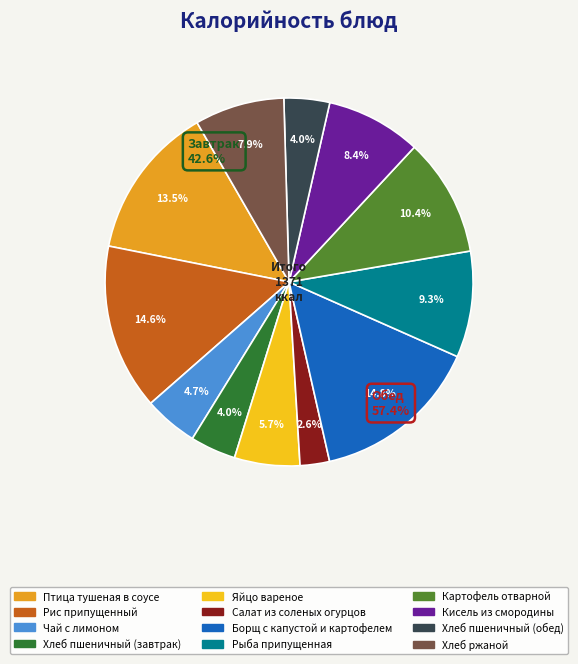

Count the number of slices in the pie.

12